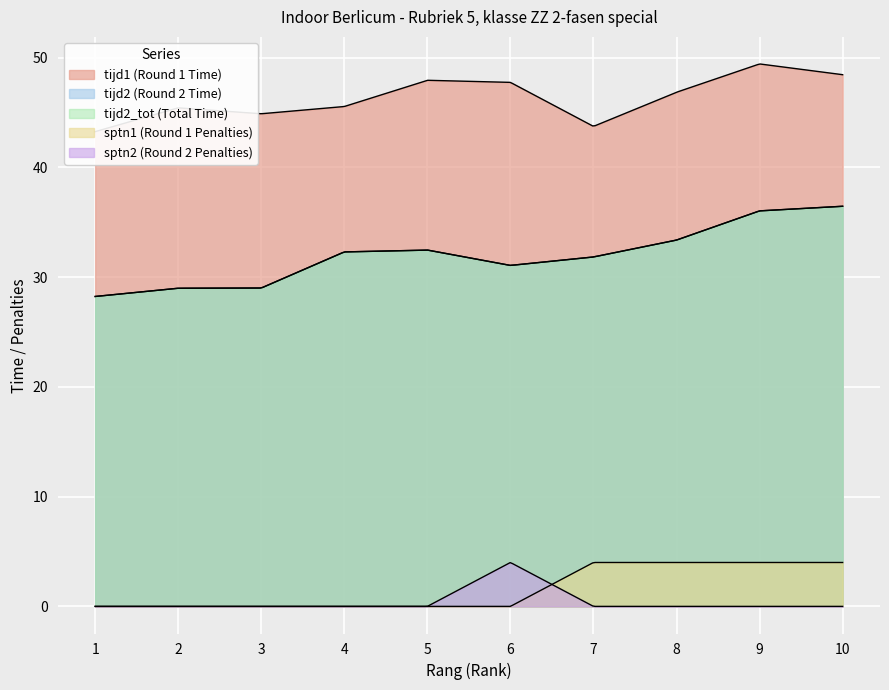

Reading left to right, list all the values displayed in this chart.

tijd1 (Round 1 Time): 43.3	45.4	44.9	45.5	47.9	47.8	43.7	46.9	49.4	48.5
tijd2 (Round 2 Time): 28.2	29.0	29.0	32.3	32.5	31.1	31.8	33.4	36.0	36.5
tijd2_tot (Total Time): 28.2	29.0	29.0	32.3	32.5	31.1	31.8	33.4	36.0	36.5
sptn1 (Round 1 Penalties): 0.0	0.0	0.0	0.0	0.0	0.0	4.0	4.0	4.0	4.0
sptn2 (Round 2 Penalties): 0.0	0.0	0.0	0.0	0.0	4.0	0.0	0.0	0.0	0.0